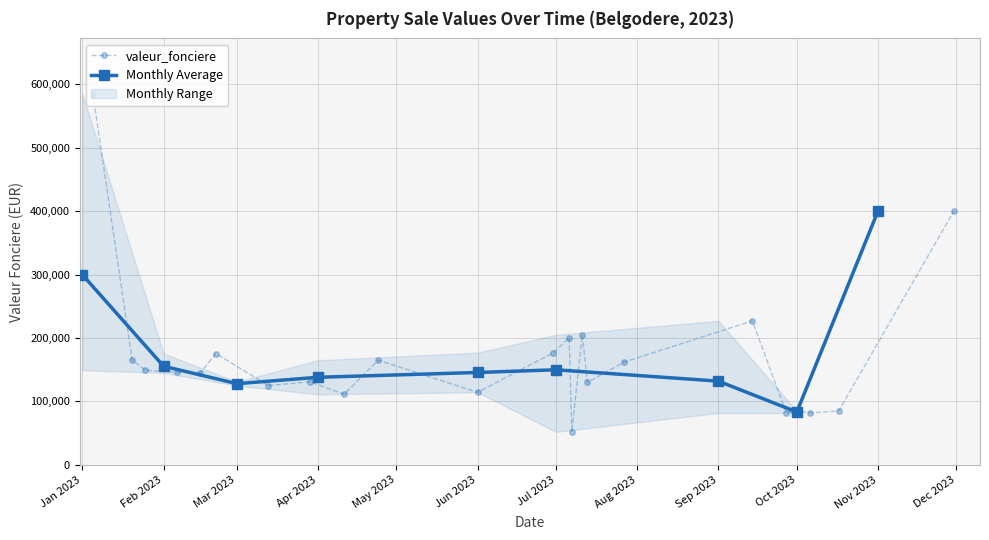

True or false: valeur_fonciere has more than 0 interior local peaks.

True